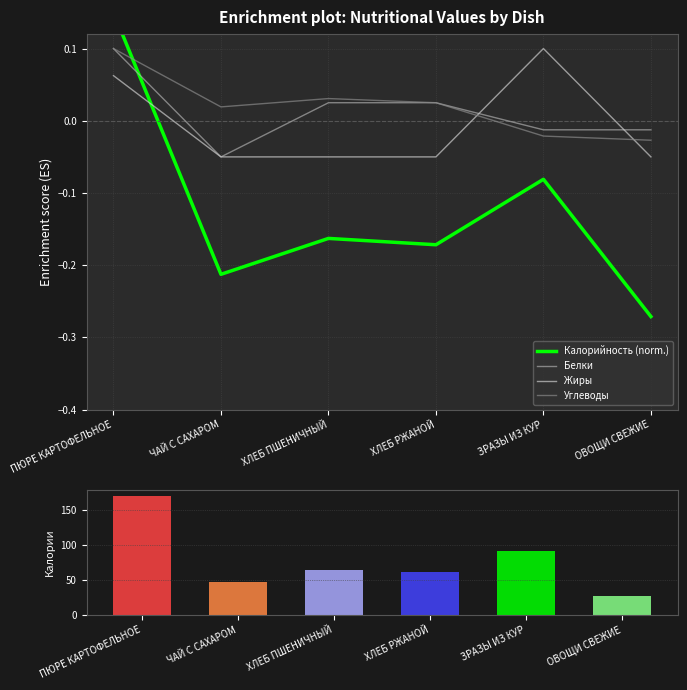

Which has a higher value, ХЛЕБ РЖАНОЙ or ПЮРЕ КАРТОФЕЛЬНОЕ?

ПЮРЕ КАРТОФЕЛЬНОЕ